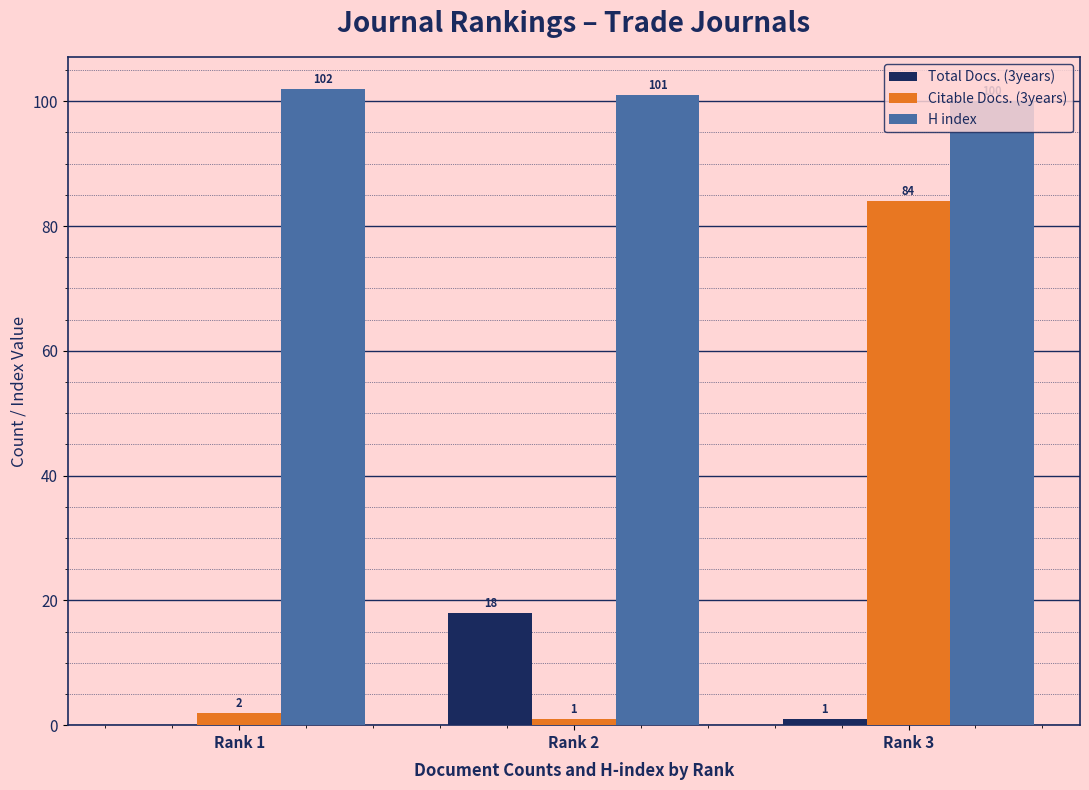

How many H index values are between 100 and 102?

3